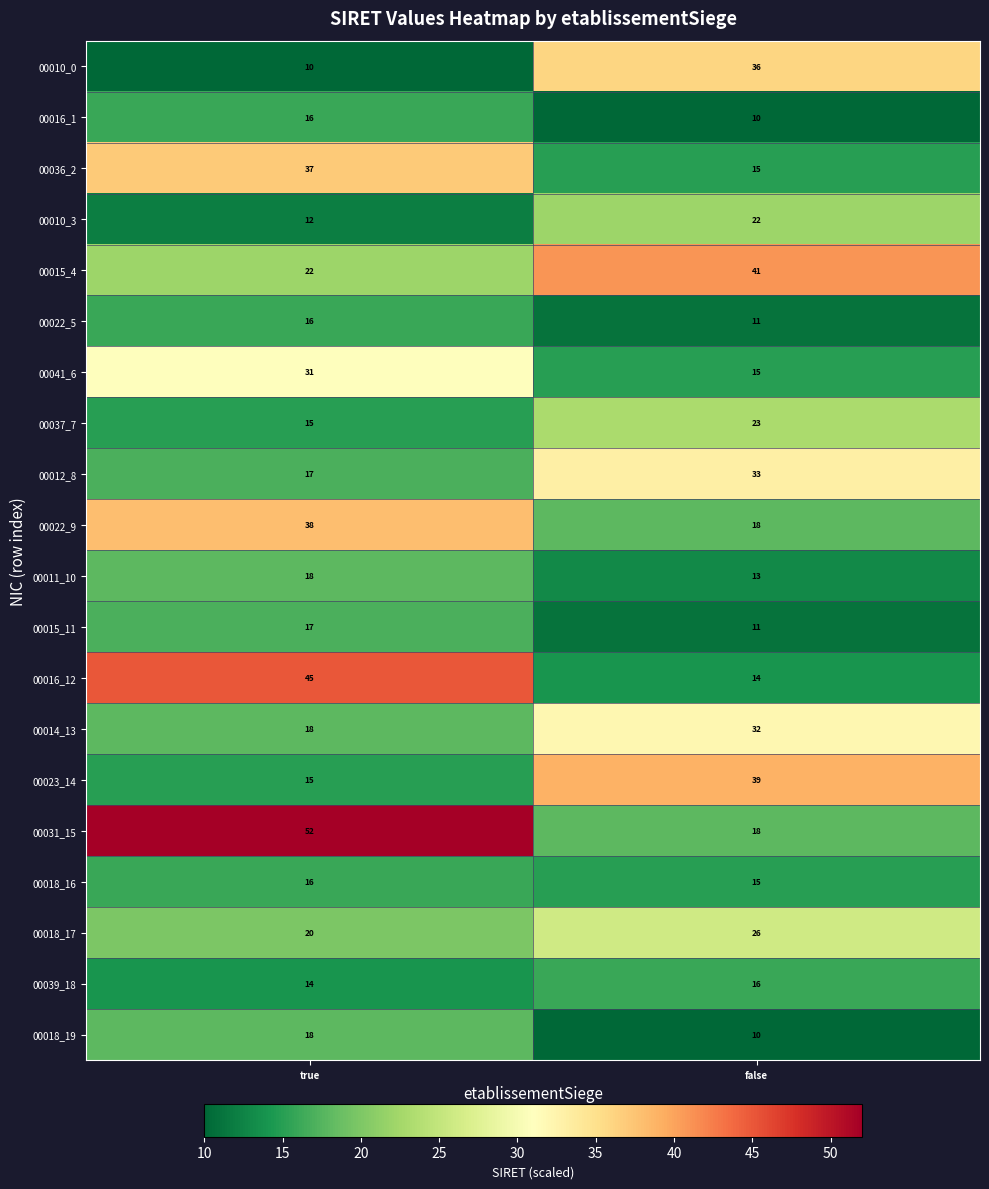

The 00014_13 series shows 5 at true. True or false?

False